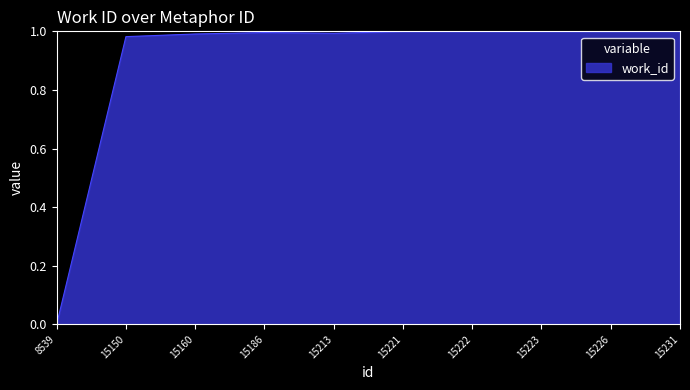

The chart shows a value of 0.5 at 15223. True or false?

False